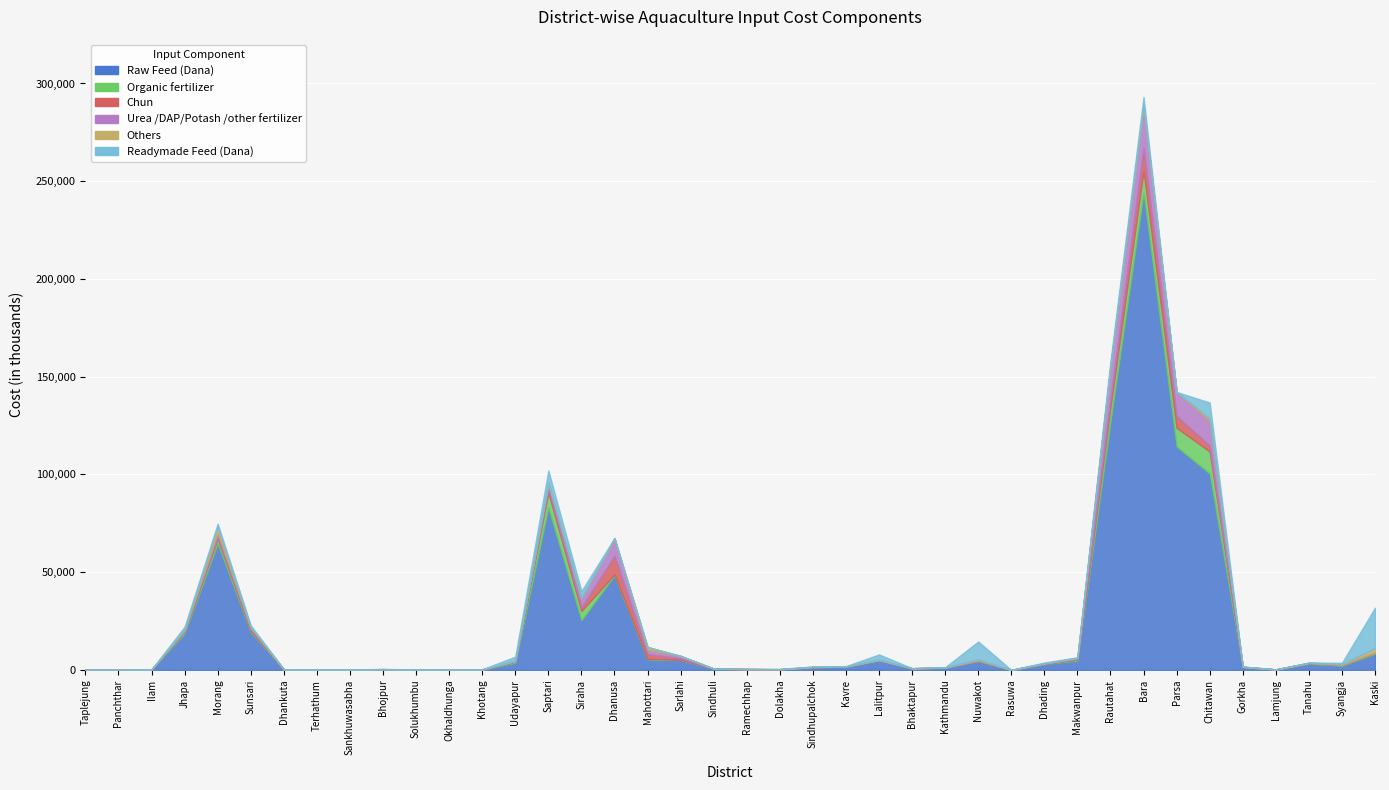

True or false: Raw Feed (Dana) and Organic fertilizer cross at least once.

False